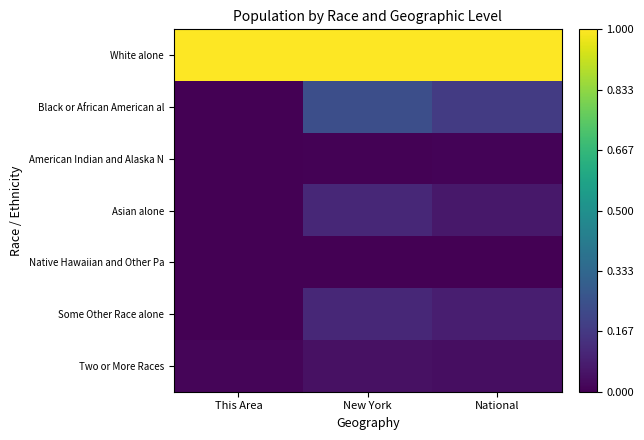

At This Area, list the series in order from largest to smallest.

White alone, Two or More Races, Asian alone, Black or African American al, Some Other Race alone, American Indian and Alaska N, Native Hawaiian and Other Pa